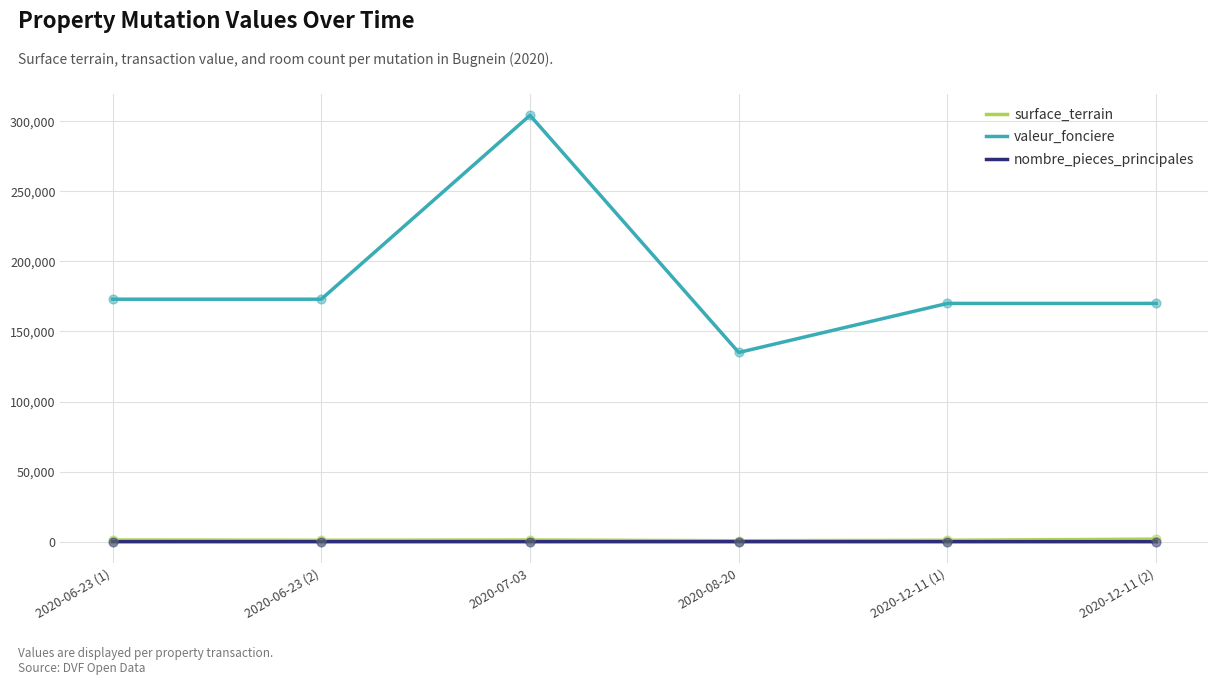

At how many categories does at least one series exceed 78430?

6